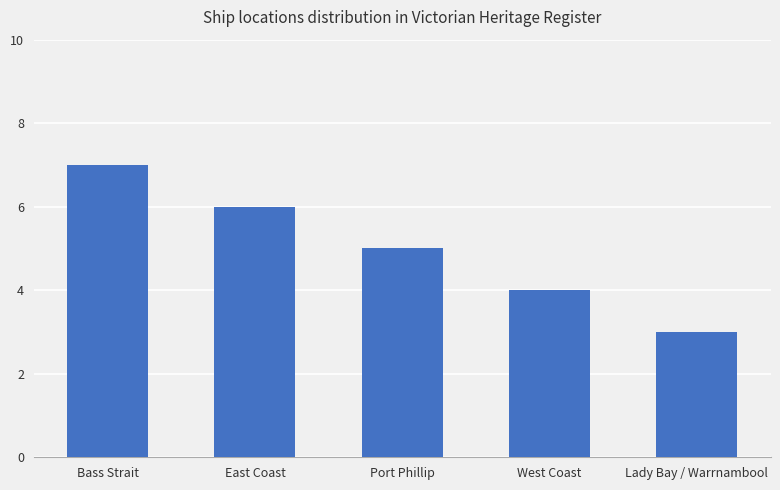

What position from the left is Bass Strait?

1